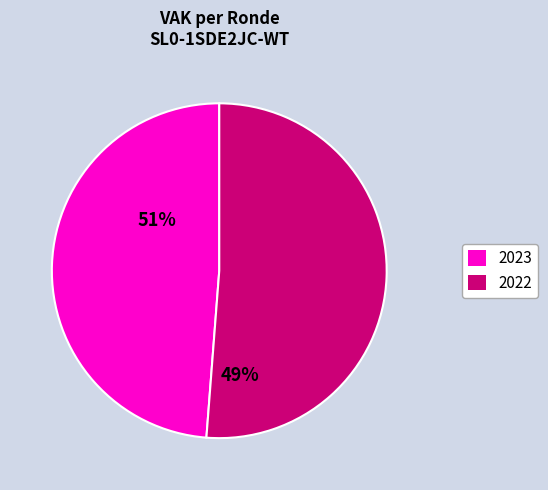

Is there a majority slice in this chart?

Yes